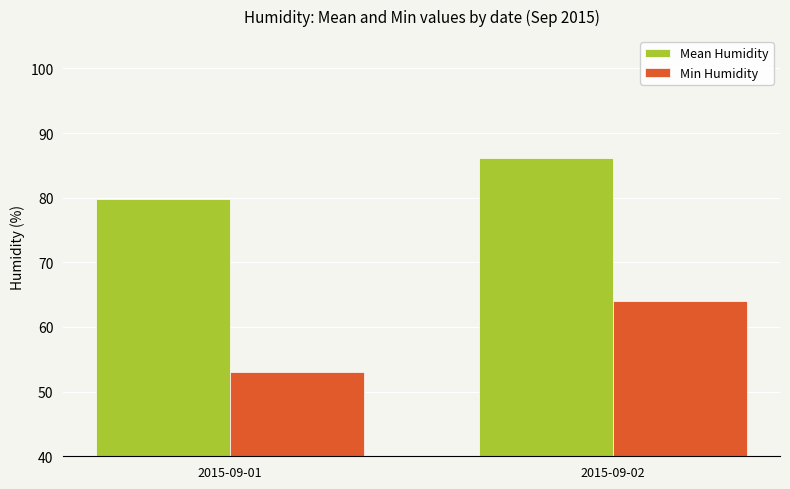

At which label is Mean Humidity closest to 82?

2015-09-01